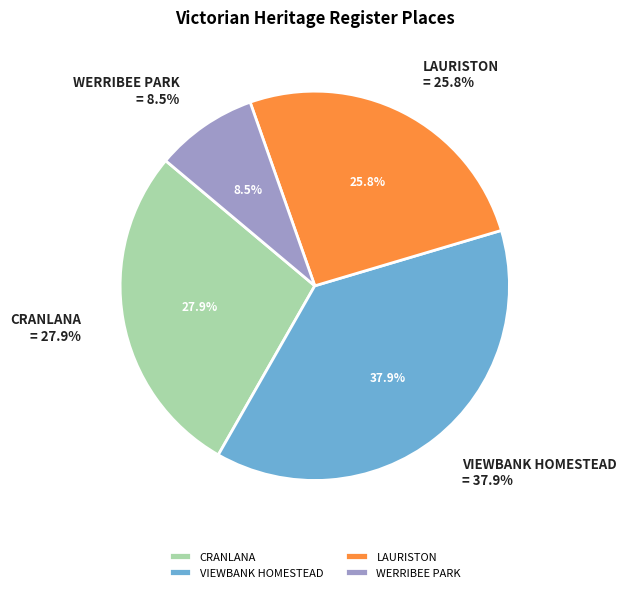

The WERRIBEE PARK slice represents 9% of the pie. True or false?

True